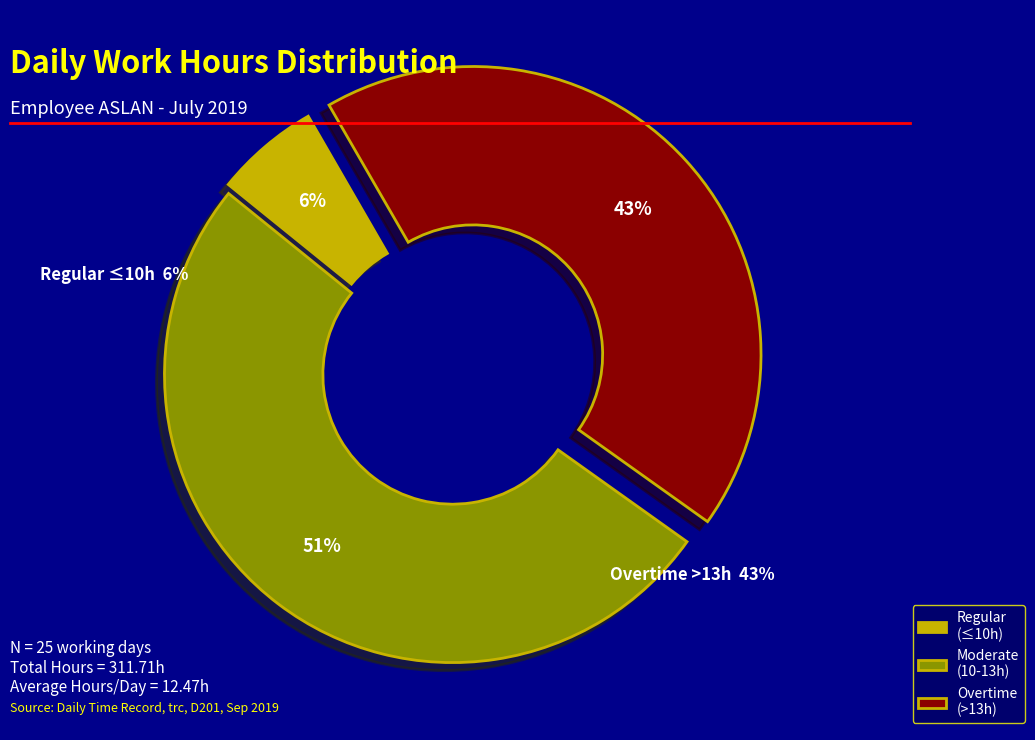

What is the ratio of the value at Overtime (>13h) to the value at Moderate (10-13h)?

0.8